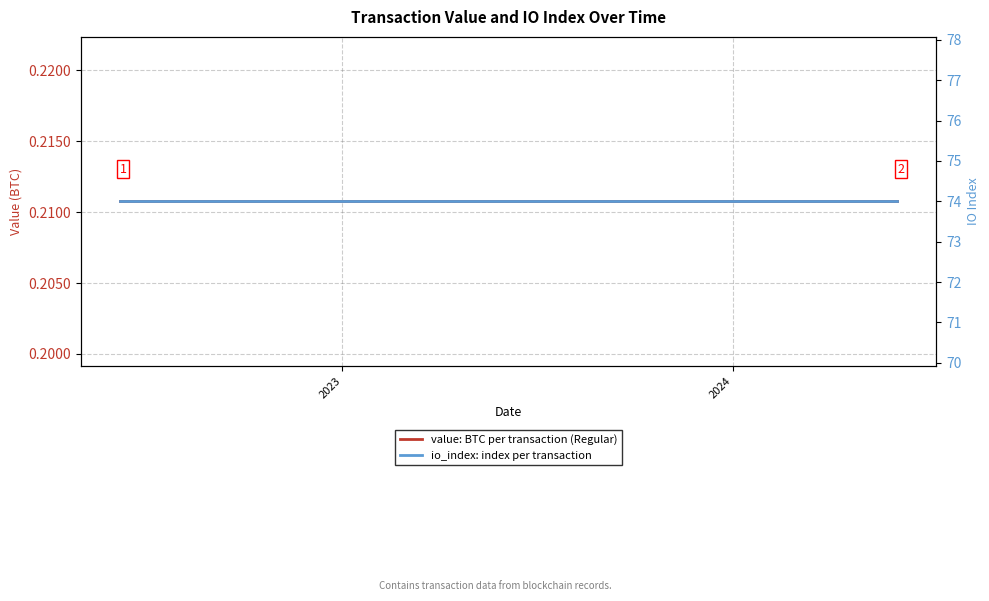

List the series in order of their overall mean, lowest first.

value: BTC per transaction (Regular), io_index: index per transaction